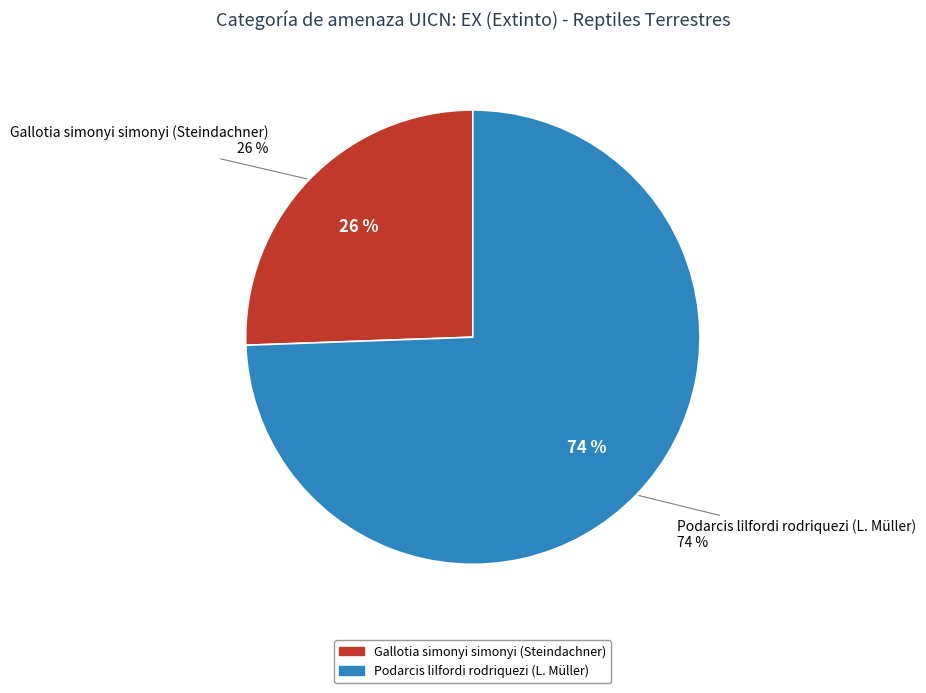

Which slice represents more than half of the pie?

Podarcis lilfordi rodriquezi (L. Müller)